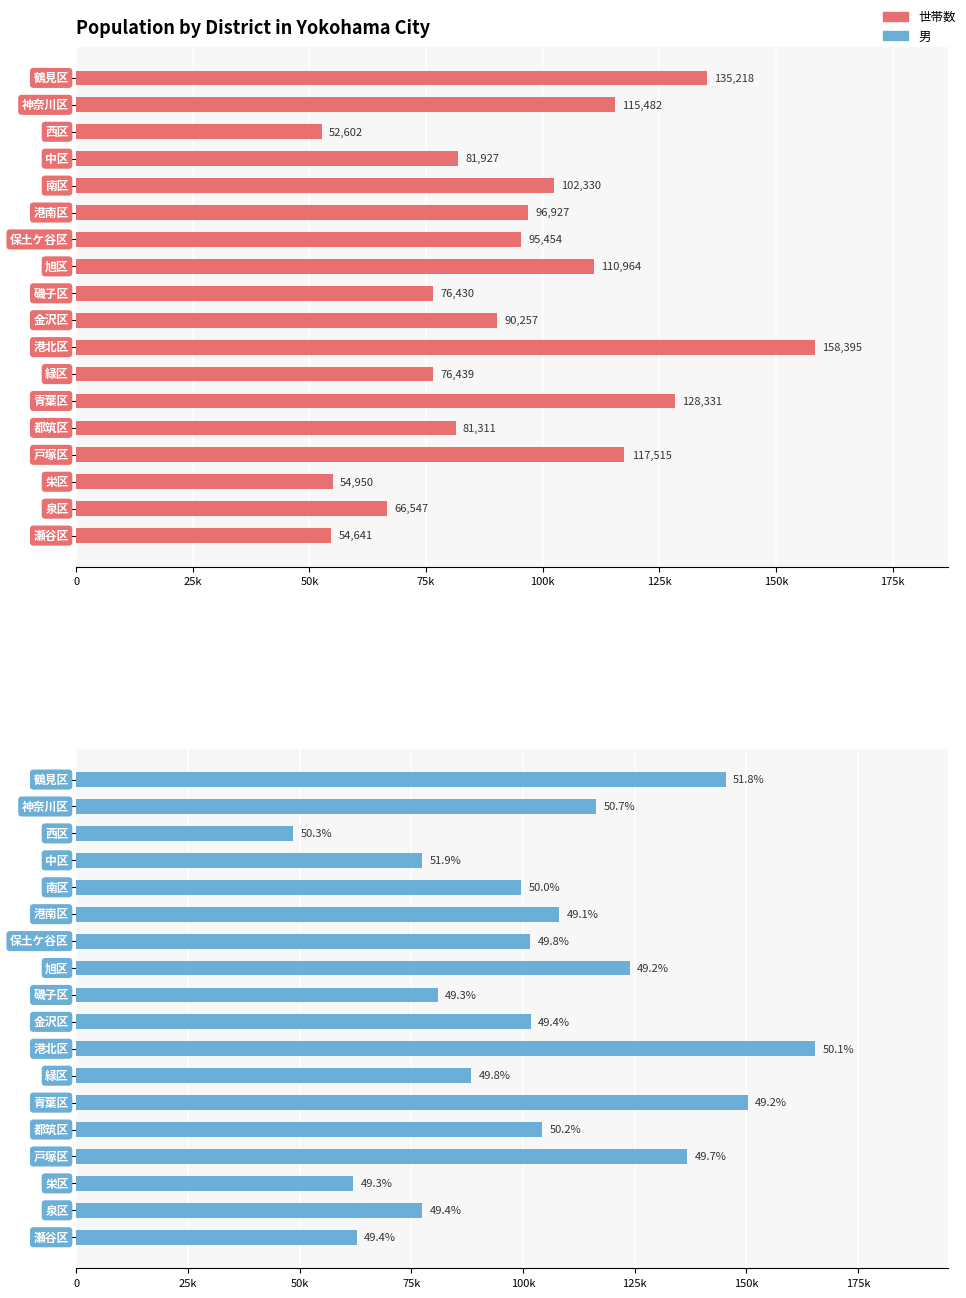

What is the average value of the 世帯数 series?

94207